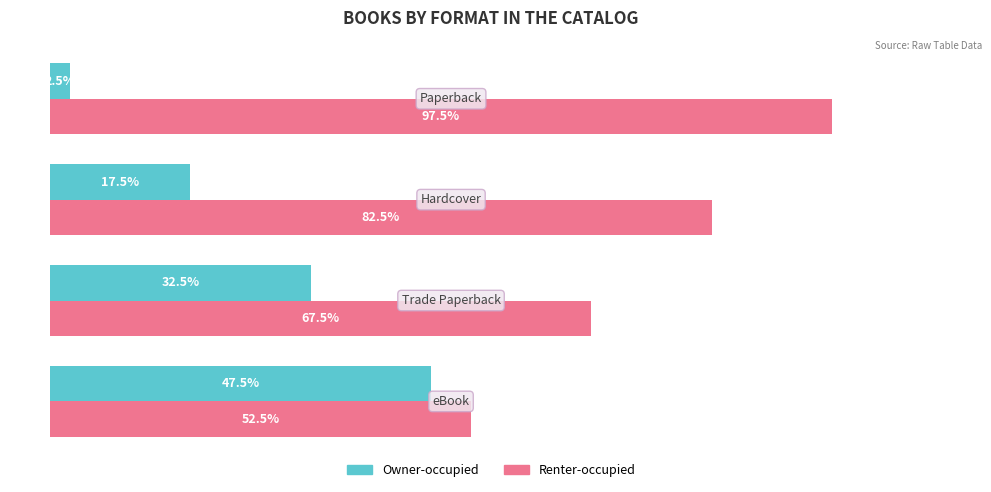

Rank the series by their maximum value, from lowest to highest.

Owner-occupied, Renter-occupied